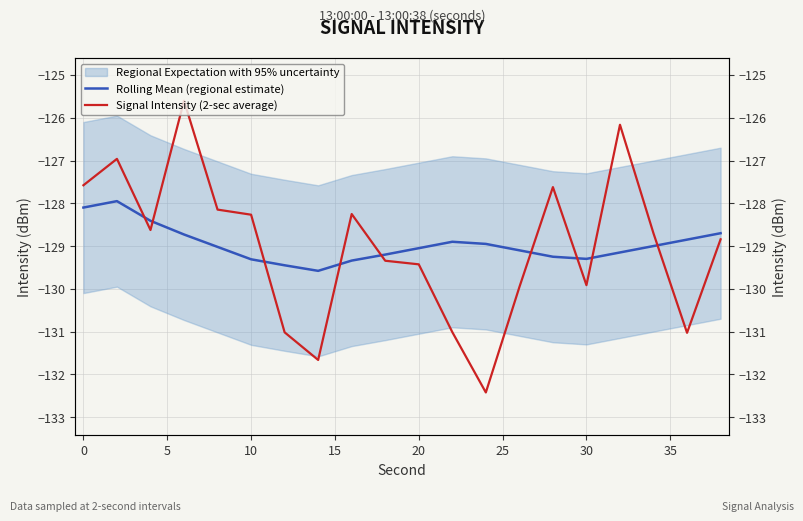

Reading right to left, what are all the values shown in this chart?

Rolling Mean (regional estimate): -128.7	-128.8	-129.0	-129.2	-129.3	-129.2	-129.1	-128.9	-128.9	-129.1	-129.2	-129.3	-129.6	-129.4	-129.3	-129.0	-128.7	-128.4	-128.0	-128.1
Signal Intensity (2-sec average): -128.8	-131.0	-128.7	-126.2	-129.9	-127.6	-130.0	-132.4	-131.0	-129.4	-129.3	-128.3	-131.7	-131.0	-128.3	-128.1	-125.6	-128.6	-127.0	-127.6